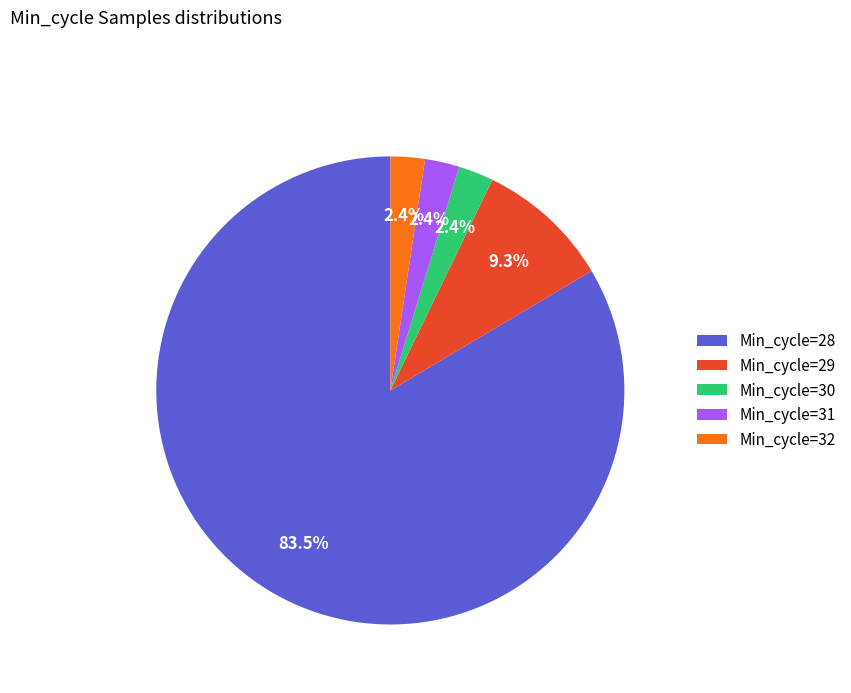

Count the number of slices in the pie.

5